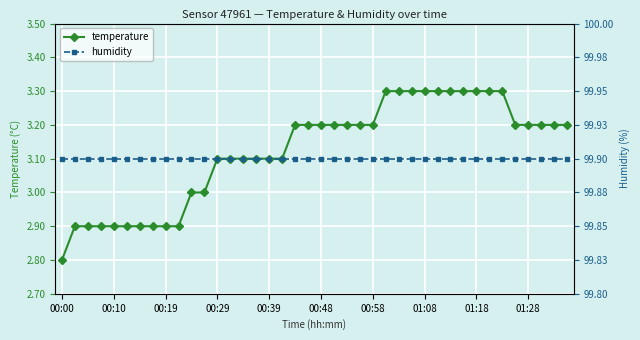

List the series in order of their overall mean, highest first.

humidity, temperature